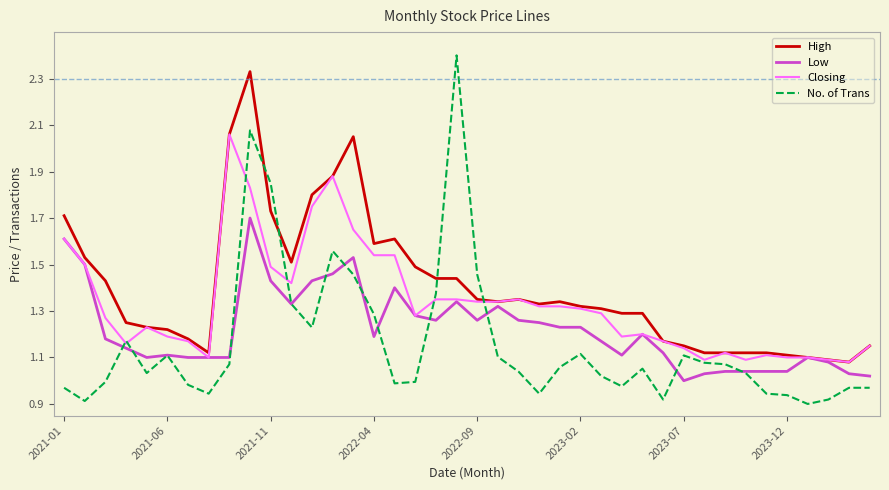

Which series has the largest range (max minus min)?

No. of Trans